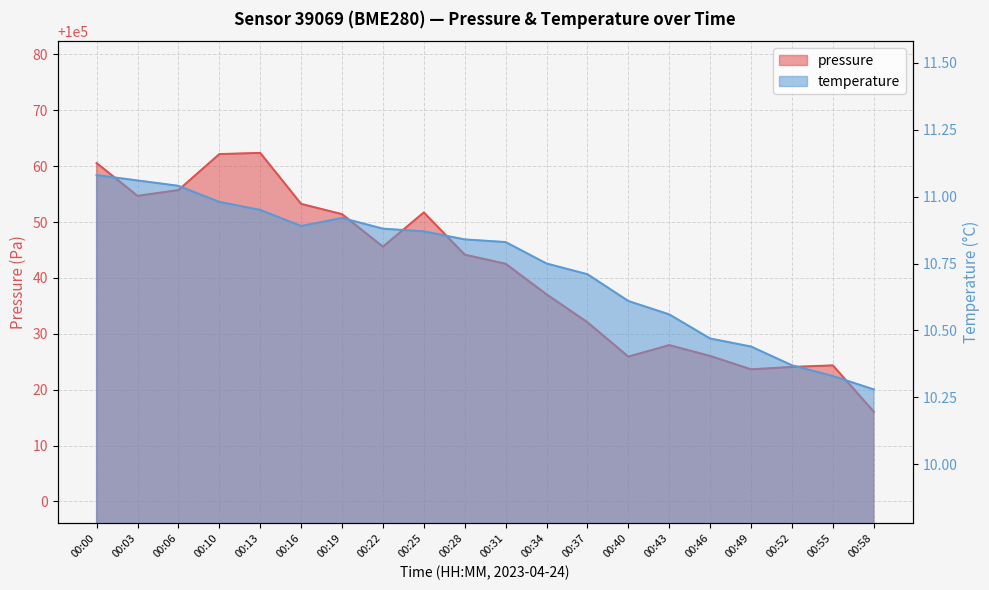

What is the sum of the pressure values at 00:22 and 00:00?

200106.1